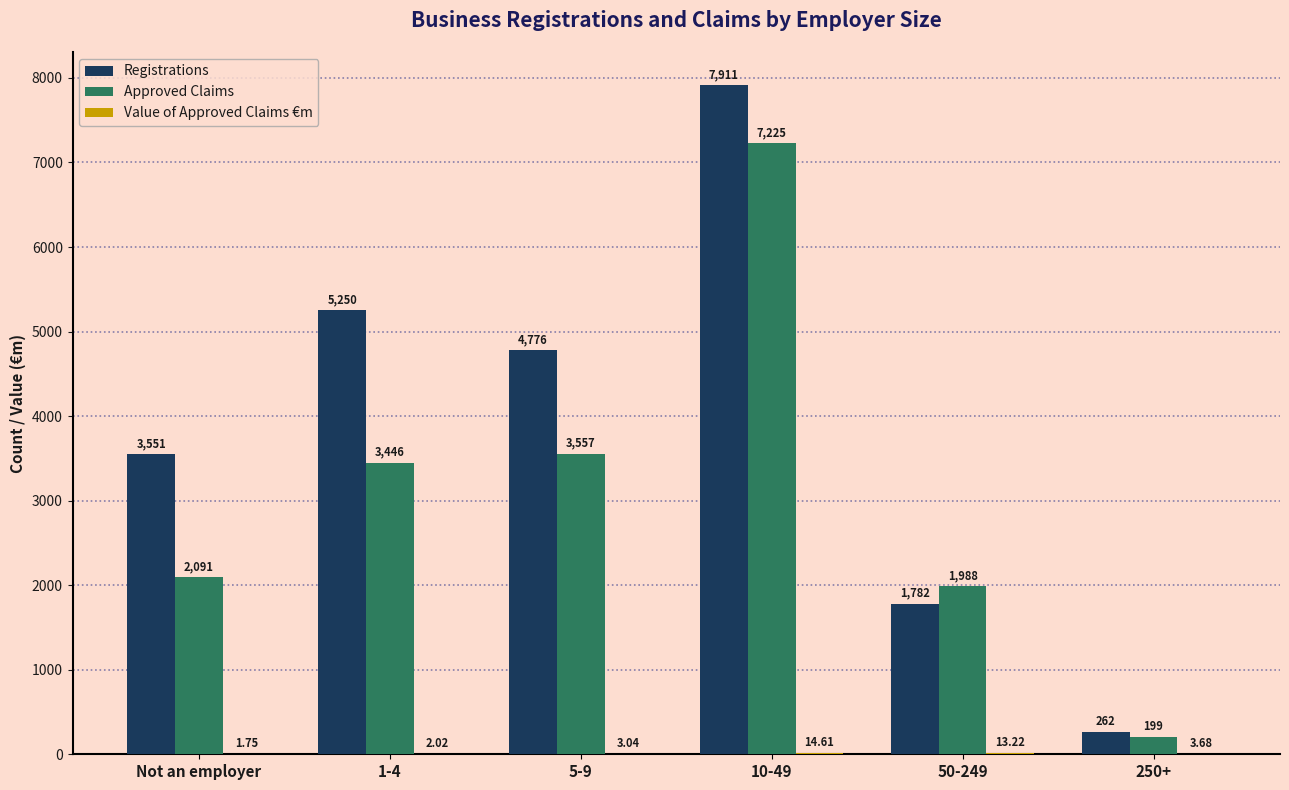

Between Not an employer and 5-9, which series saw the biggest shift?

Approved Claims